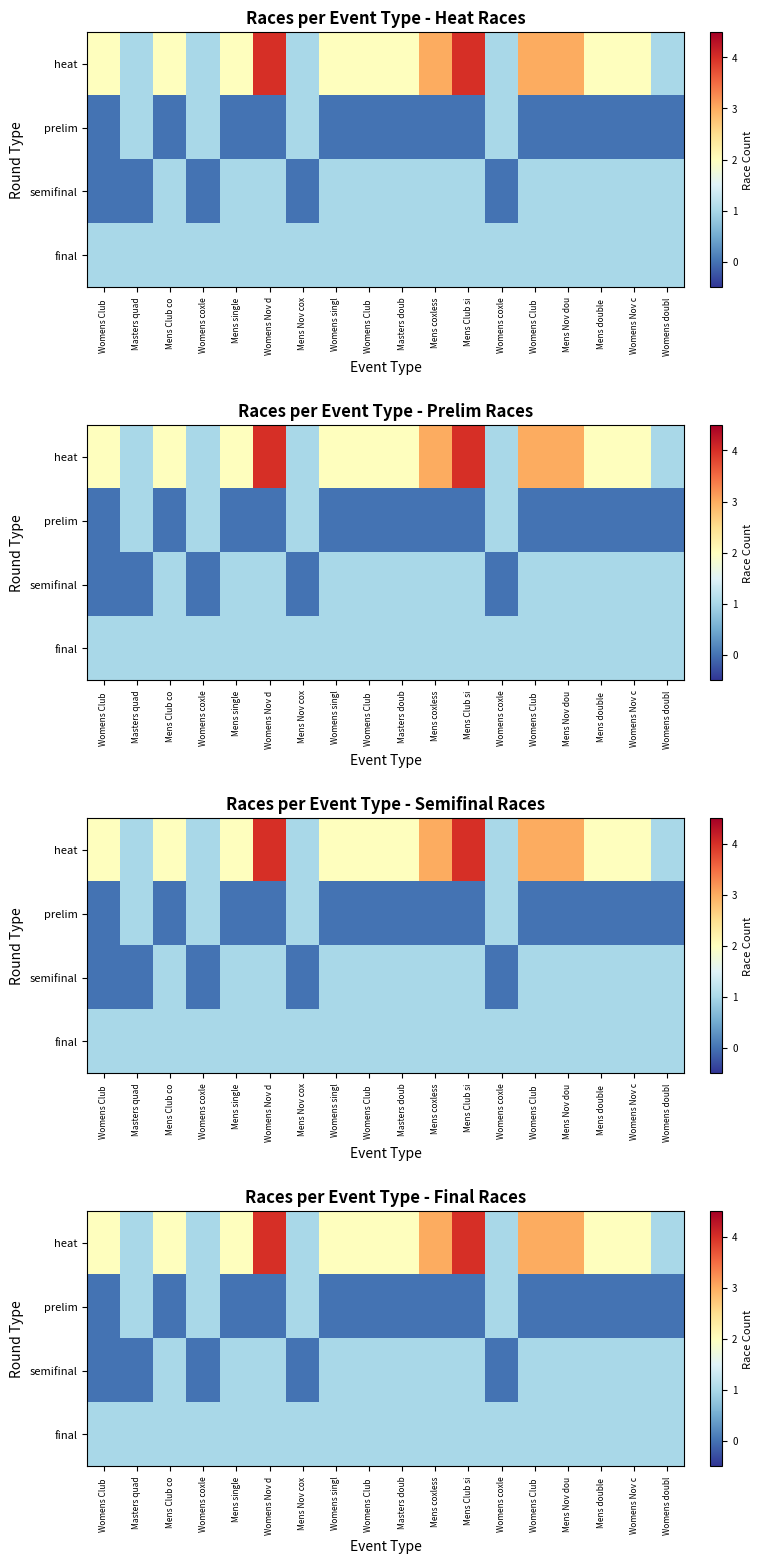

How many data points does each series have?

18